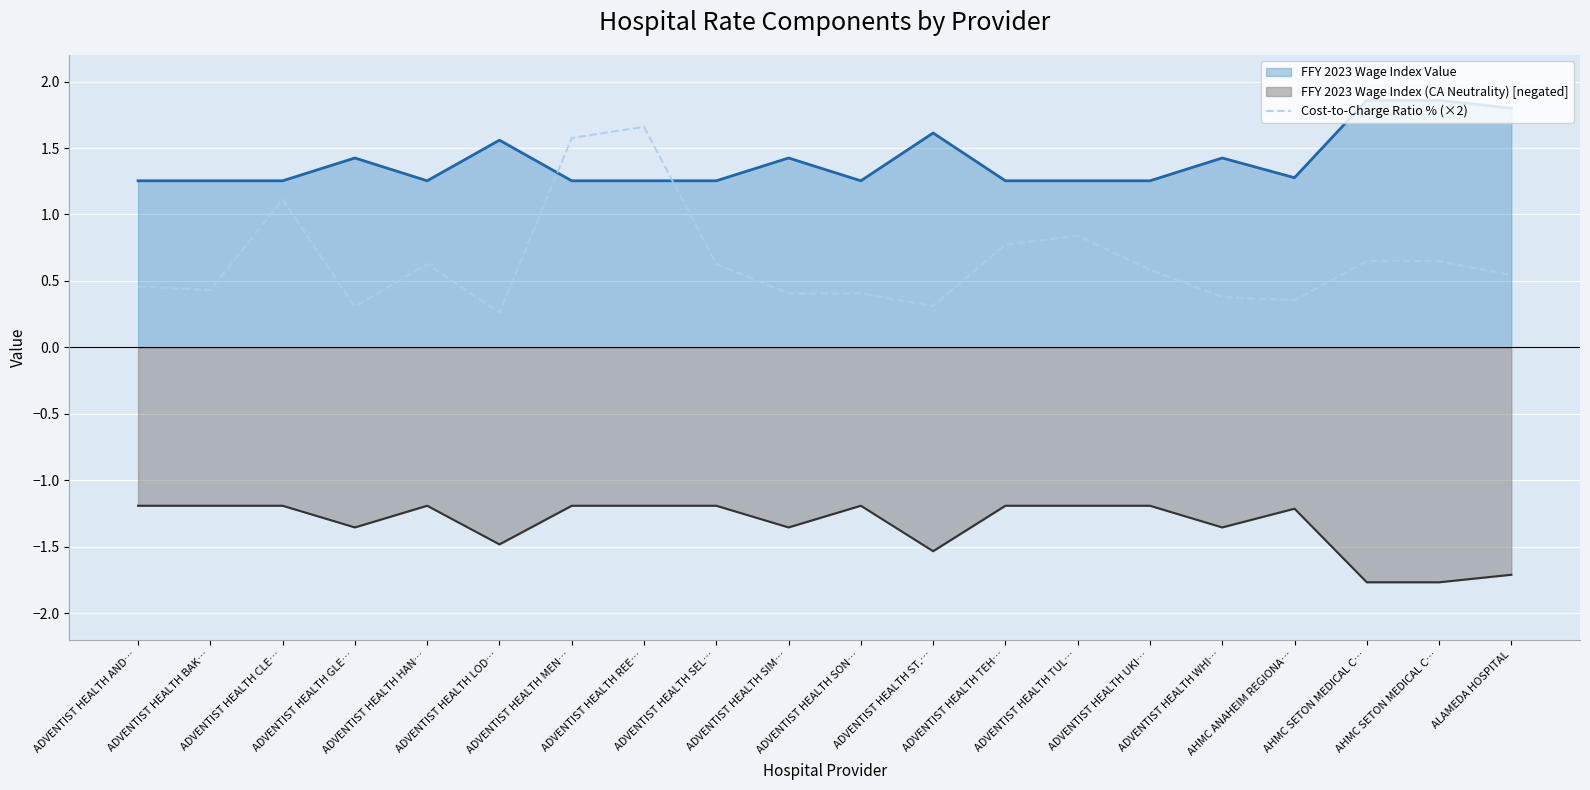

What are all the series names shown in the legend?

FFY 2023 Wage Index Value, FFY 2023 Wage Index (CA Neutrality) [negated], Cost-to-Charge Ratio % (×2)